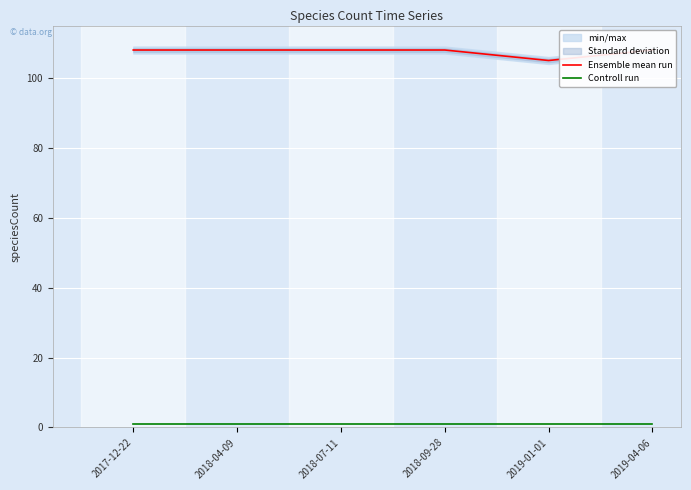

What position from the right is 2018-09-28?

3